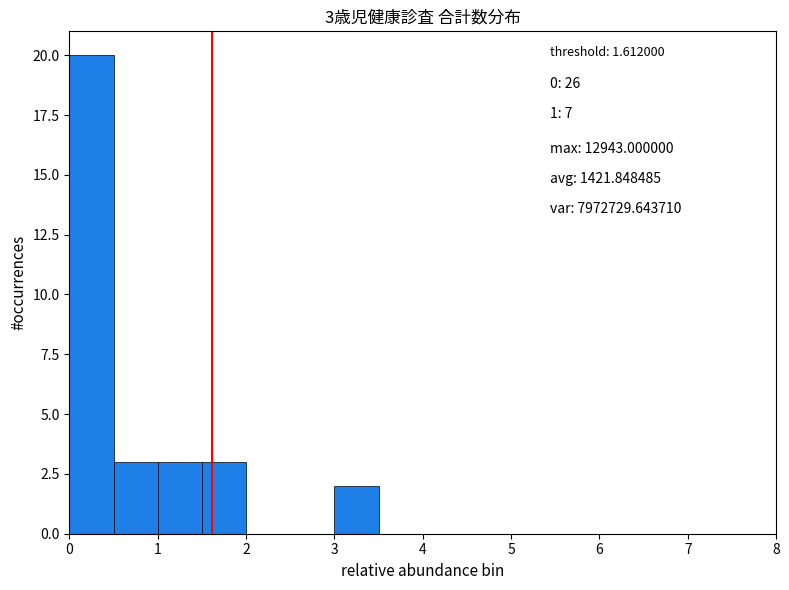

Over which range of the x-axis is the bar tallest?

0.0 to 0.5